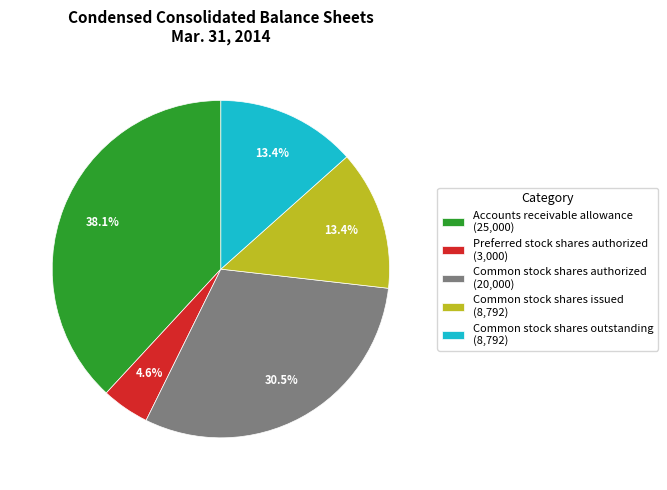

Which has a higher value, Common stock shares issued (8,792) or Preferred stock shares authorized (3,000)?

Common stock shares issued (8,792)